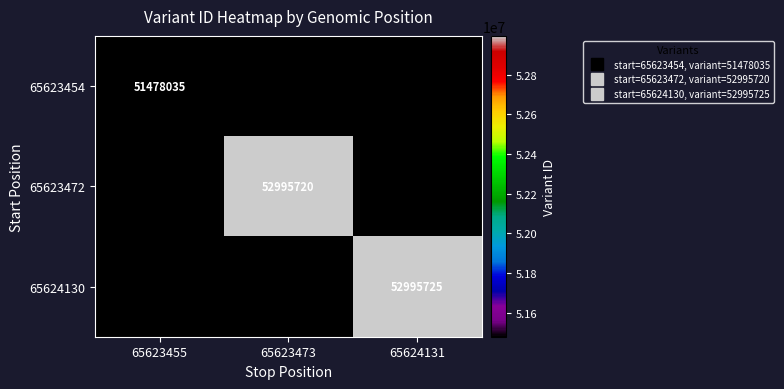

How many values in 65623472 are above zero?

1